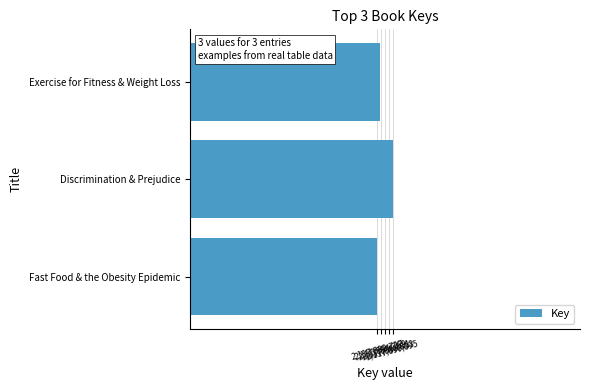

At which label is the value closest to 2117886811?

Exercise for Fitness & Weight Loss